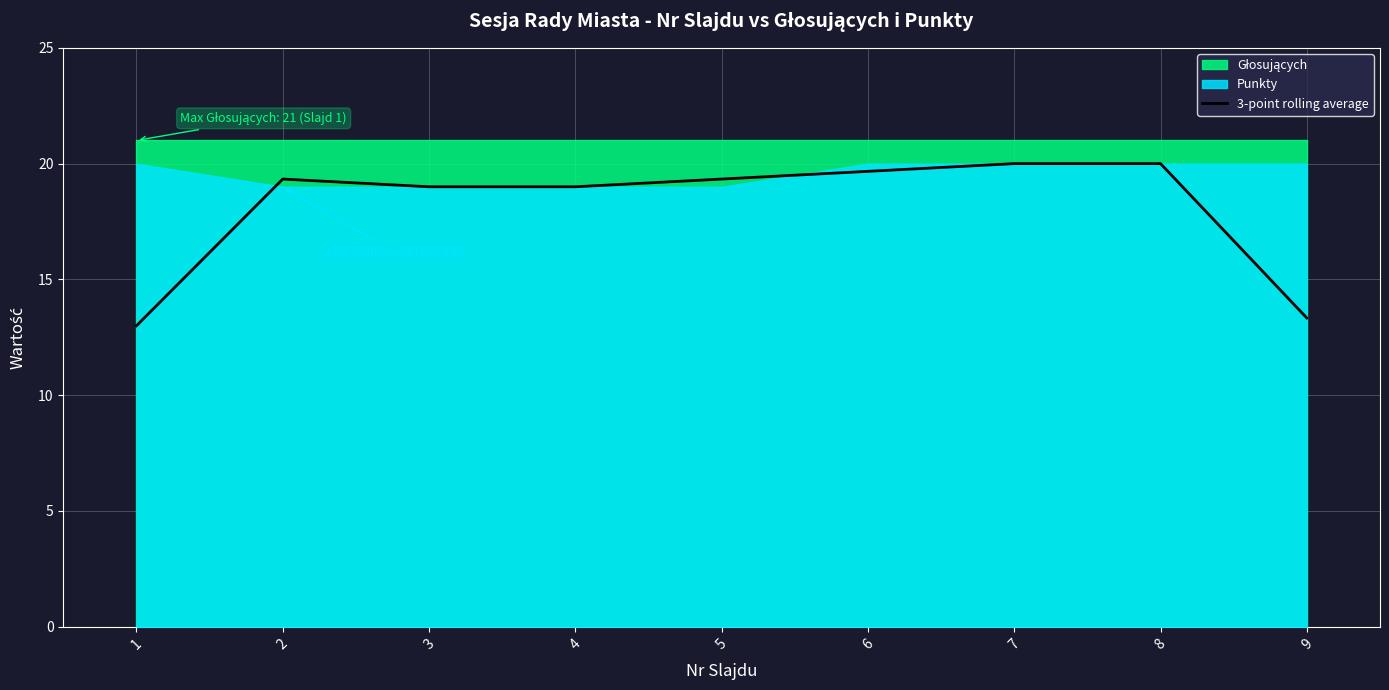

Which category has the highest value across all series?

7